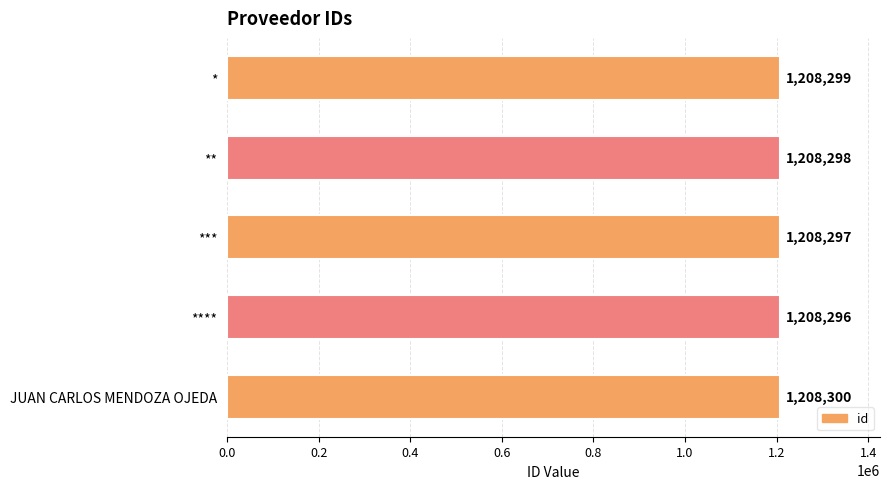

List the labels in order of value, smallest first.

****, ***, **, *, JUAN CARLOS MENDOZA OJEDA